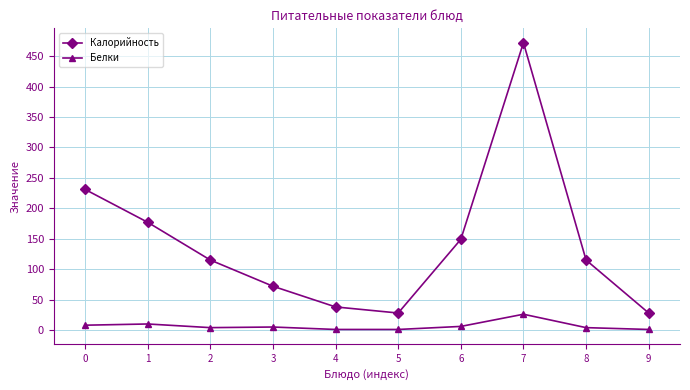

Which series has the largest range (max minus min)?

Калорийность